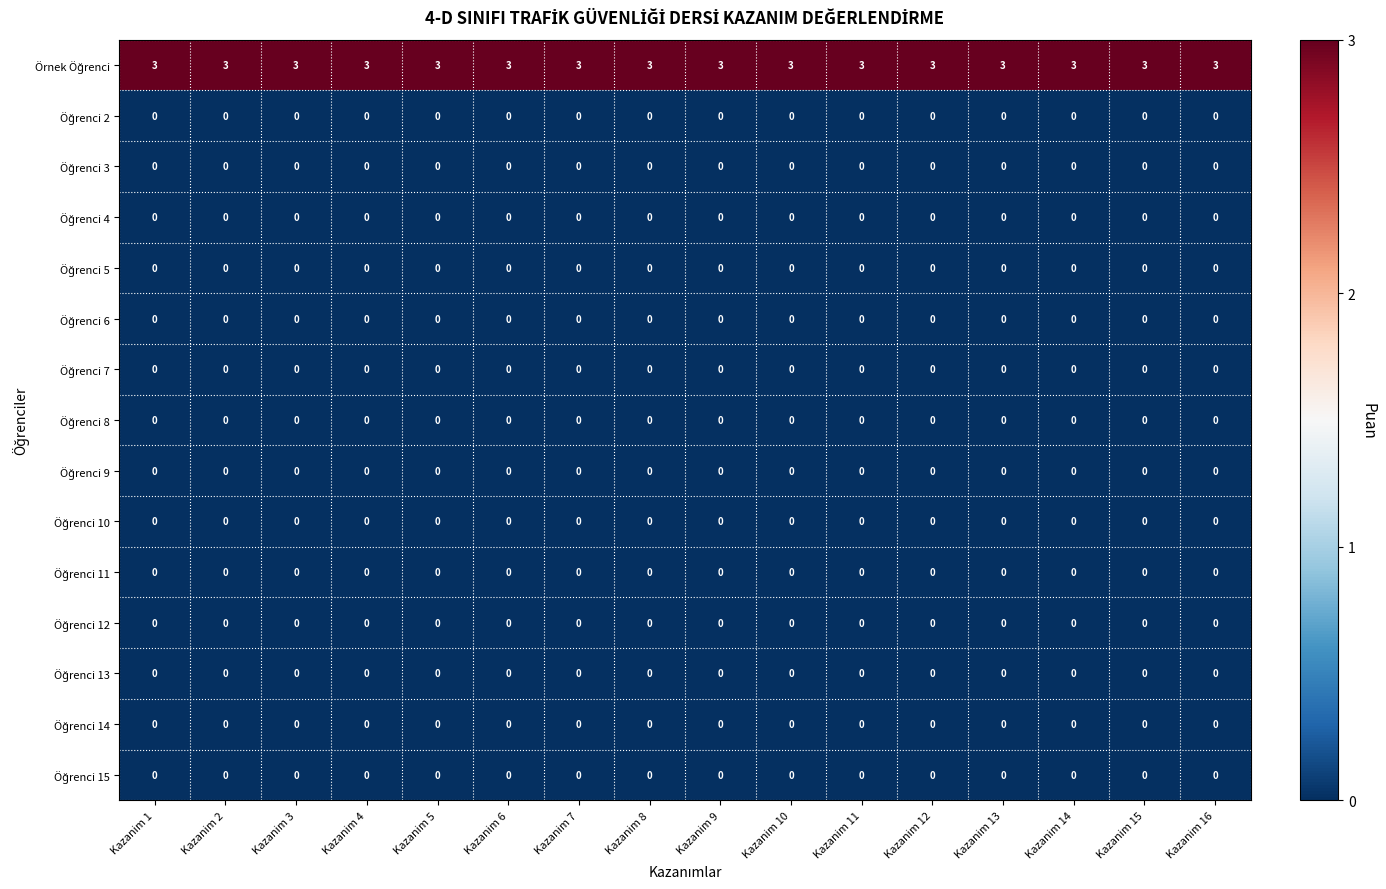

How many series are shown in this chart?

15